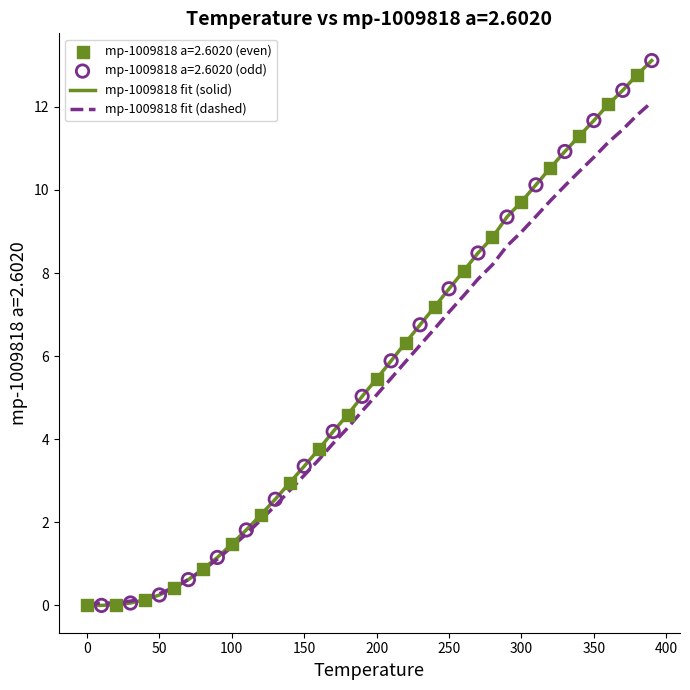

Which series has the largest range (max minus min)?

mp-1009818 fit (solid)